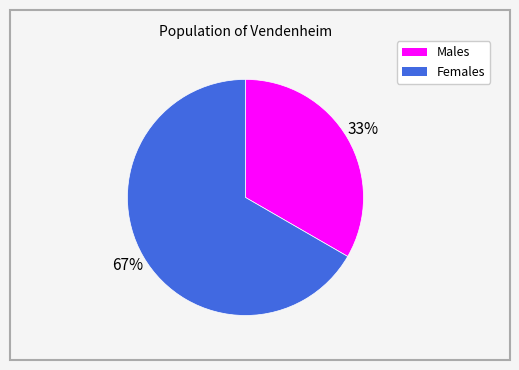

To the nearest percent, what is the average slice percentage?

50%